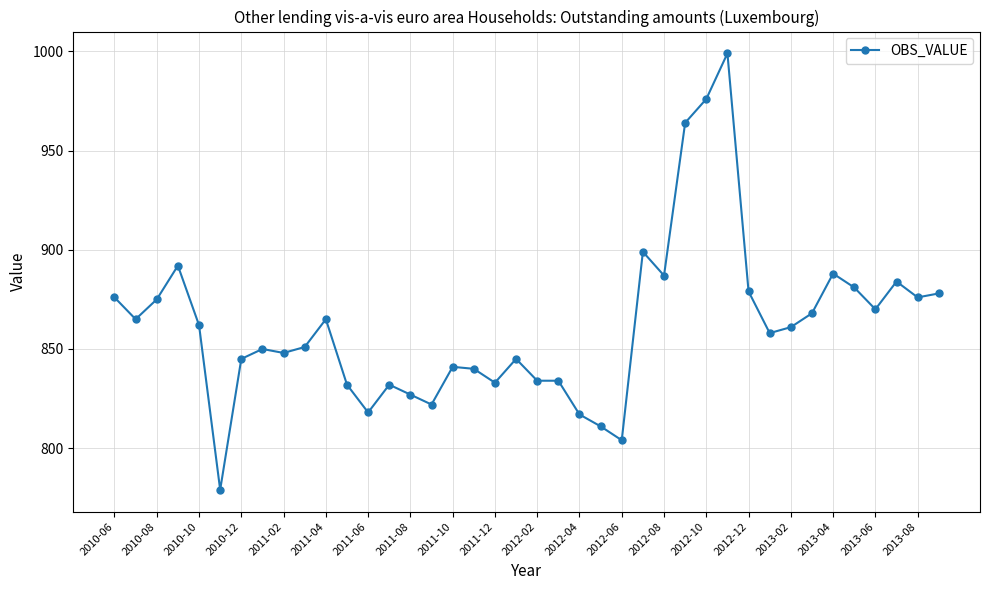

What is the smallest value displayed?

779